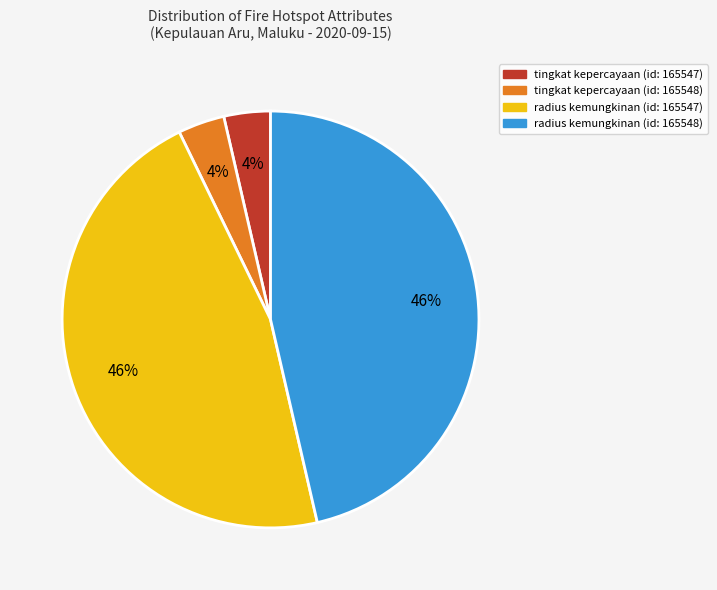

To the nearest percent, what is the combined percentage of radius kemungkinan (id: 165548) and tingkat kepercayaan (id: 165548)?

50%